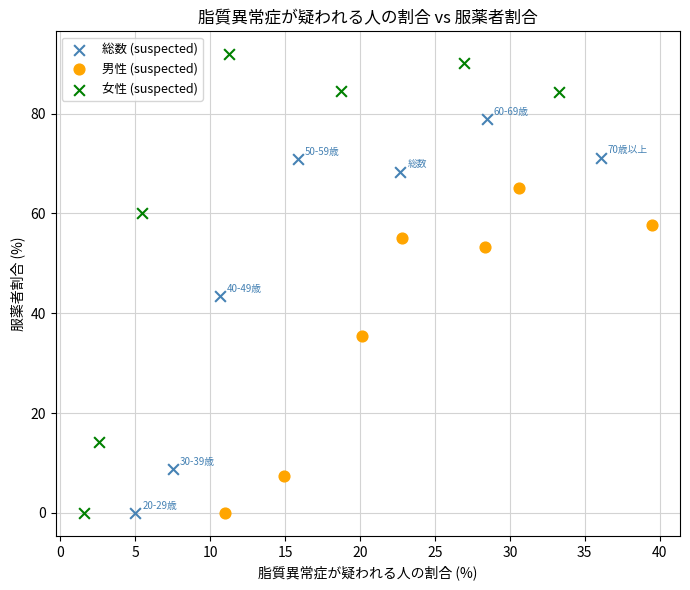

Which series reaches the maximum Y coordinate?

女性 (suspected)